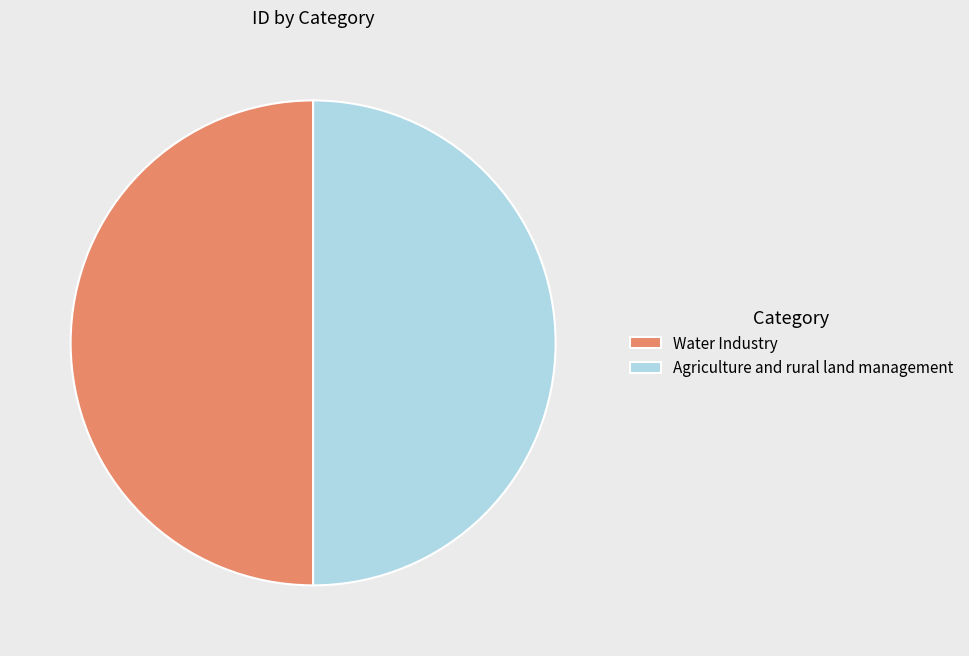

What is the ratio of the value at Agriculture and rural land management to the value at Water Industry?

1.0